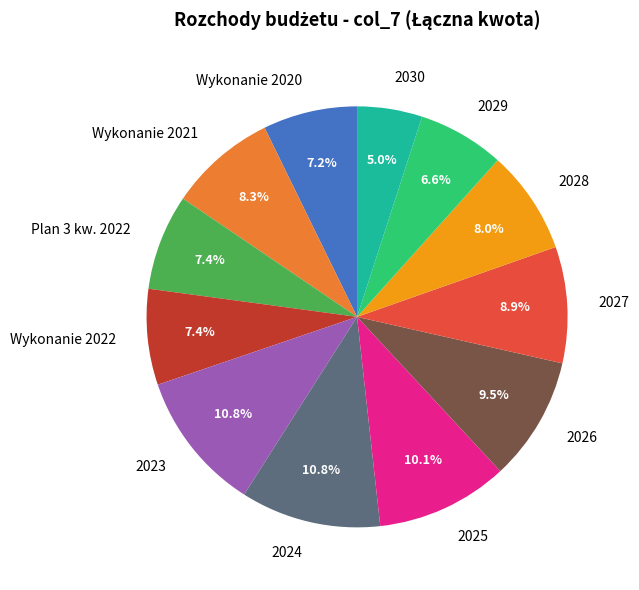

How many slices are in this pie chart?

12